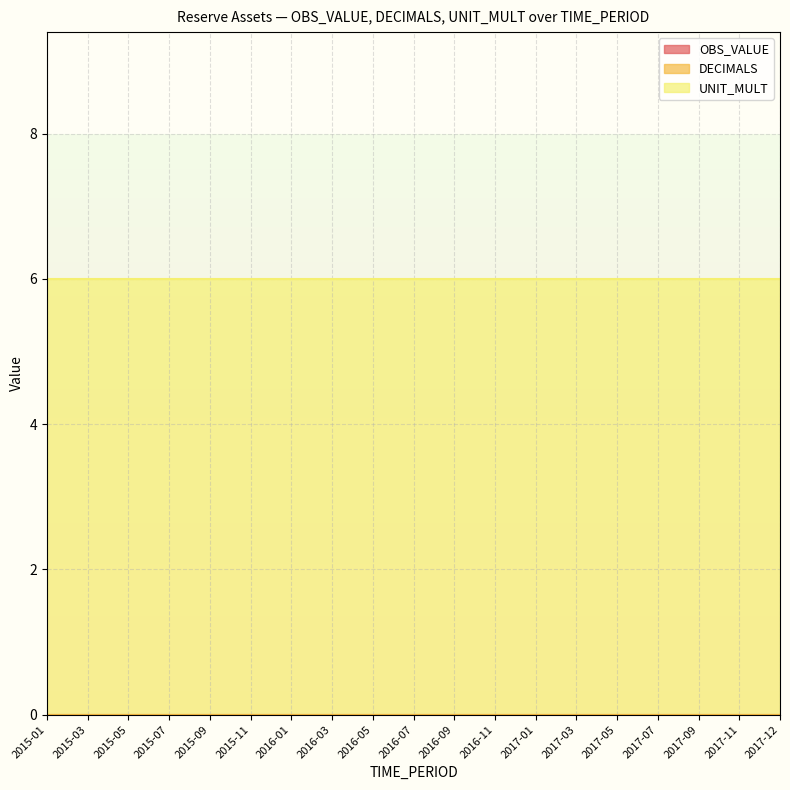

Between 2017-11 and 2015-03, which is larger?

2017-11